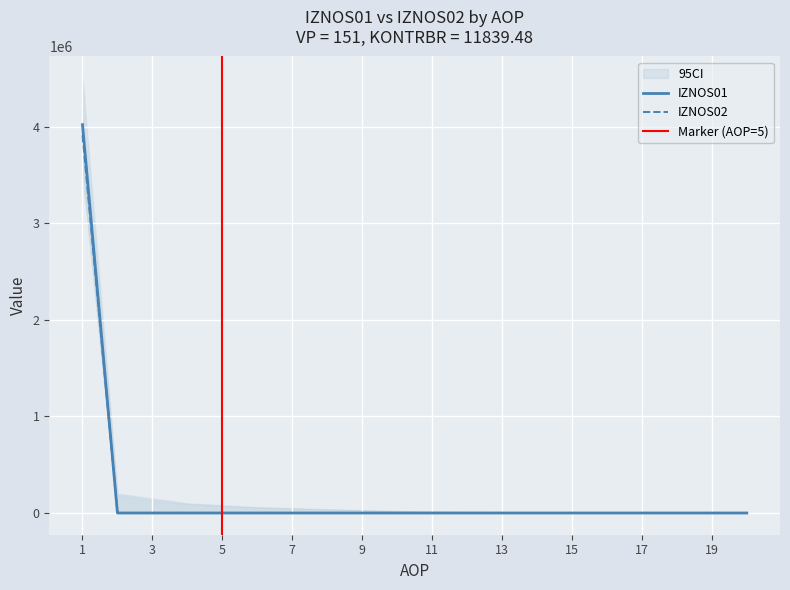

Reading right to left, what are all the values shown in this chart?

AOP: 20=20.0	19=19.0	18=18.0	17=17.0	16=16.0	15=15.0	14=14.0	13=13.0	12=12.0	11=11.0	10=10.0	9=9.0	8=8.0	7=7.0	6=6.0	5=5.0	4=4.0	3=3.0	2=2.0	1=1.0
IZNOS01: 20=0.0	19=0.0	18=0.0	17=0.0	16=0.0	15=0.0	14=0.0	13=0.0	12=0.0	11=0.0	10=0.0	9=0.0	8=0.0	7=0.0	6=0.0	5=0.0	4=0.0	3=0.0	2=0.0	1=4019329.0
IZNOS02: 20=0.0	19=0.0	18=0.0	17=0.0	16=0.0	15=0.0	14=0.0	13=0.0	12=0.0	11=0.0	10=0.0	9=0.0	8=0.0	7=0.0	6=0.0	5=0.0	4=0.0	3=0.0	2=0.0	1=3910077.1
KONTRBR: 20=0.0	19=0.0	18=0.0	17=0.0	16=0.0	15=0.0	14=0.0	13=0.0	12=0.0	11=0.0	10=0.0	9=0.0	8=0.0	7=0.0	6=0.0	5=0.0	4=0.0	3=0.0	2=0.0	1=11839.5
RAZLIKA: 20=0.0	19=0.0	18=0.0	17=0.0	16=0.0	15=0.0	14=0.0	13=0.0	12=0.0	11=0.0	10=0.0	9=0.0	8=0.0	7=0.0	6=0.0	5=0.0	4=0.0	3=0.0	2=0.0	1=0.1